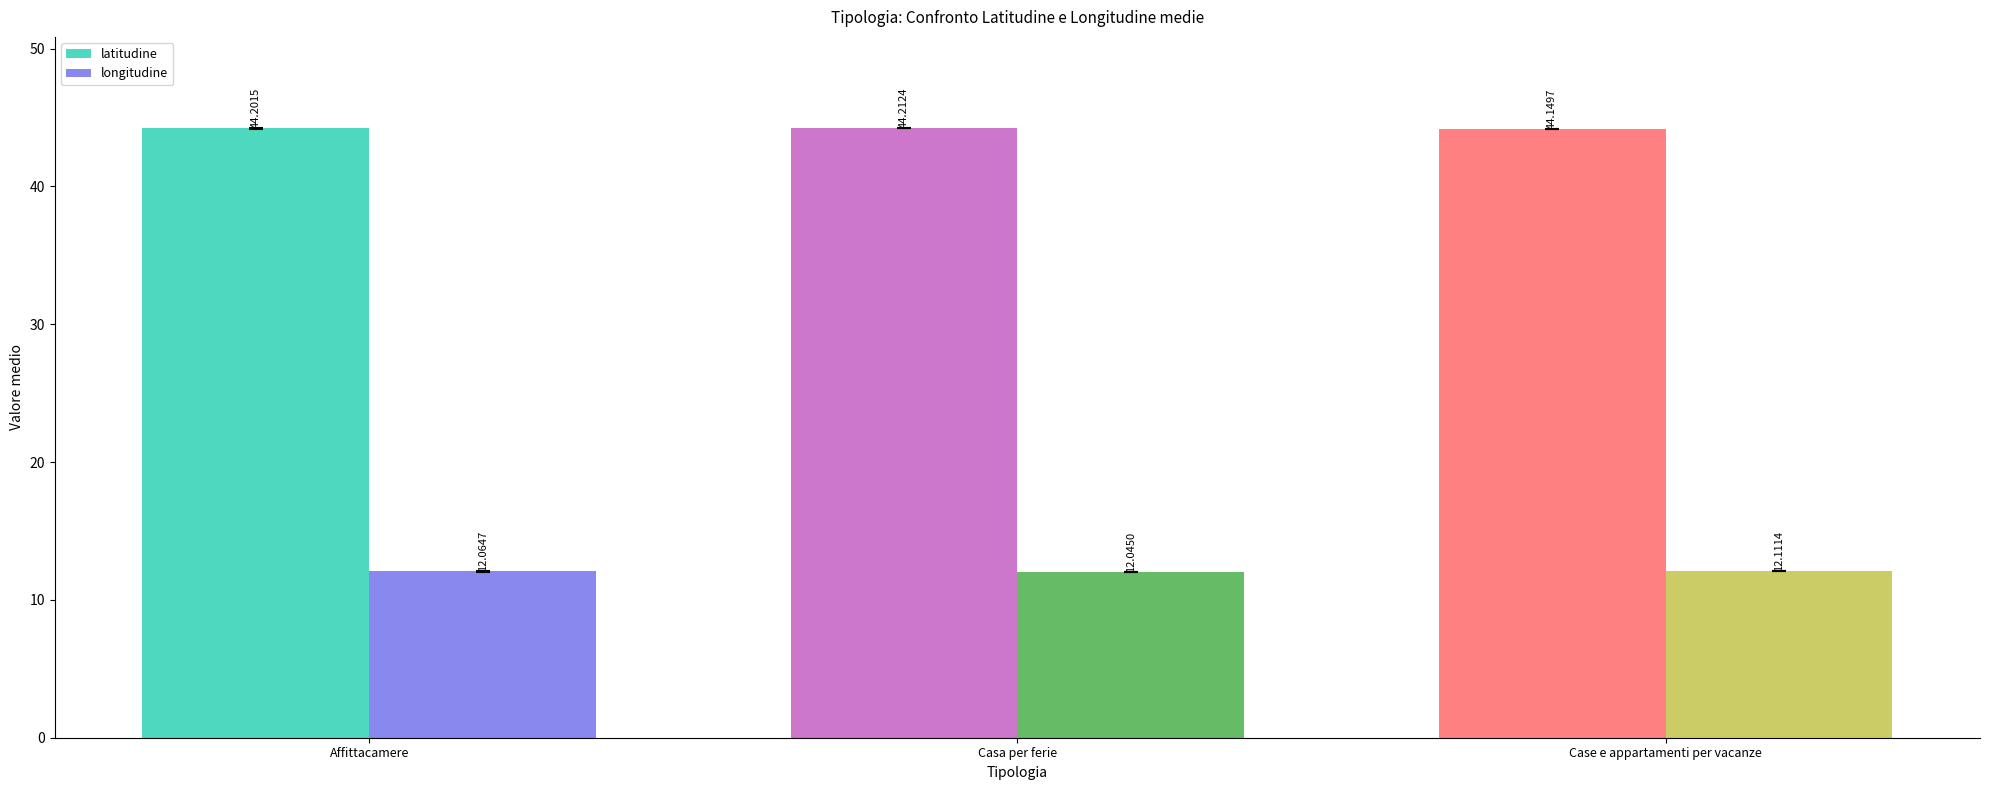

Reading left to right, list all the values displayed in this chart.

latitudine: 44.2	44.2	44.1
longitudine: 12.1	12.0	12.1